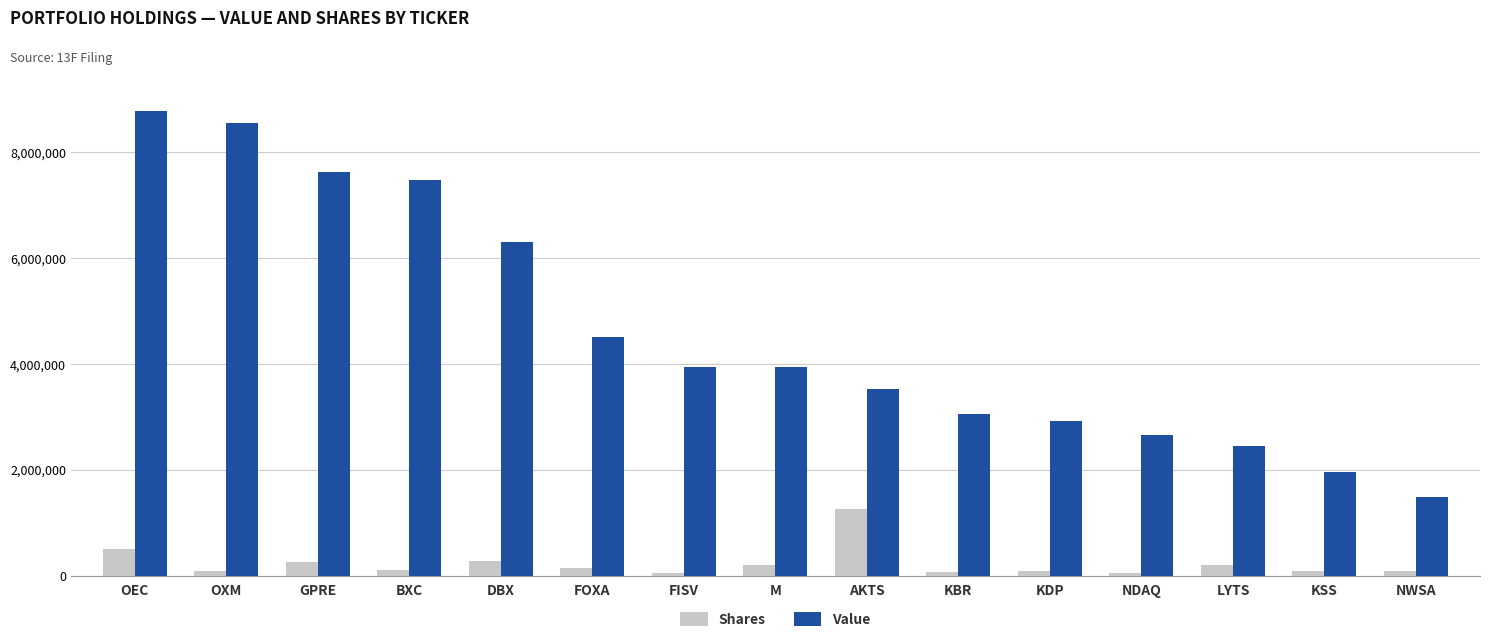

What is the label of the 10th bar from the right?

FOXA